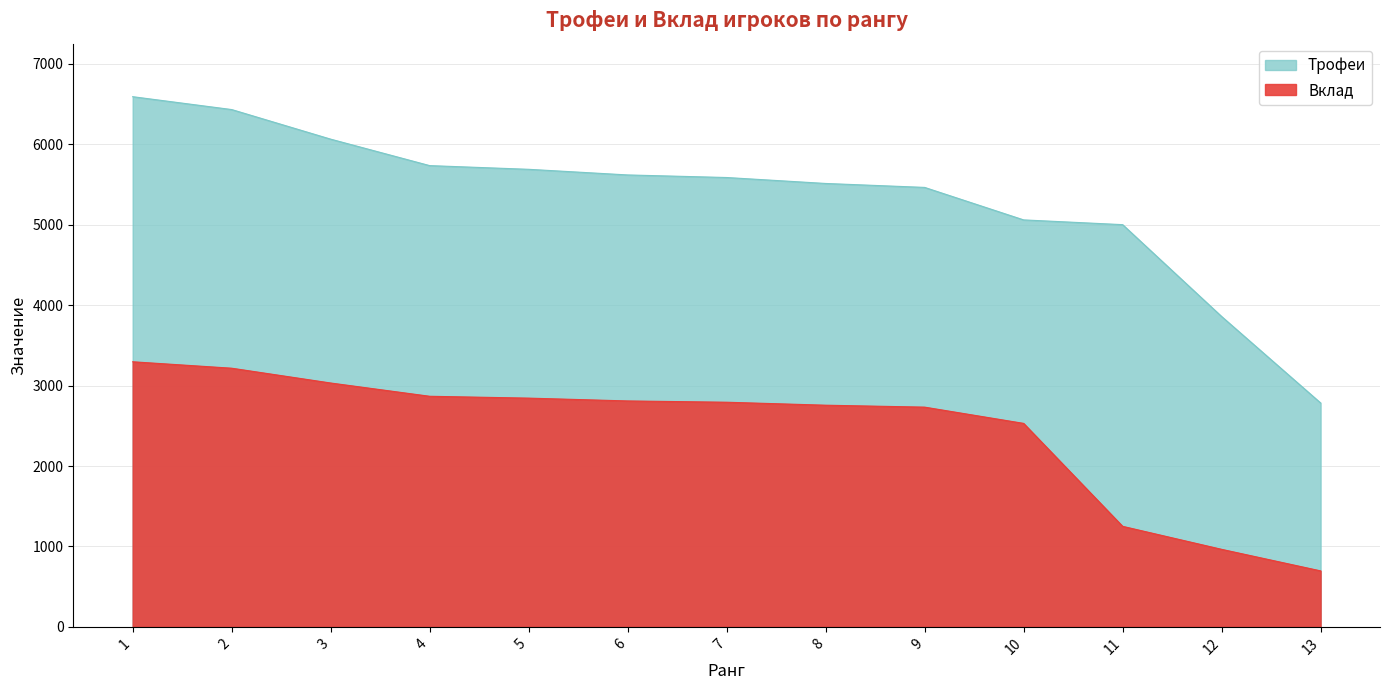

List the series in order of their peak value, highest first.

Трофеи, Вклад